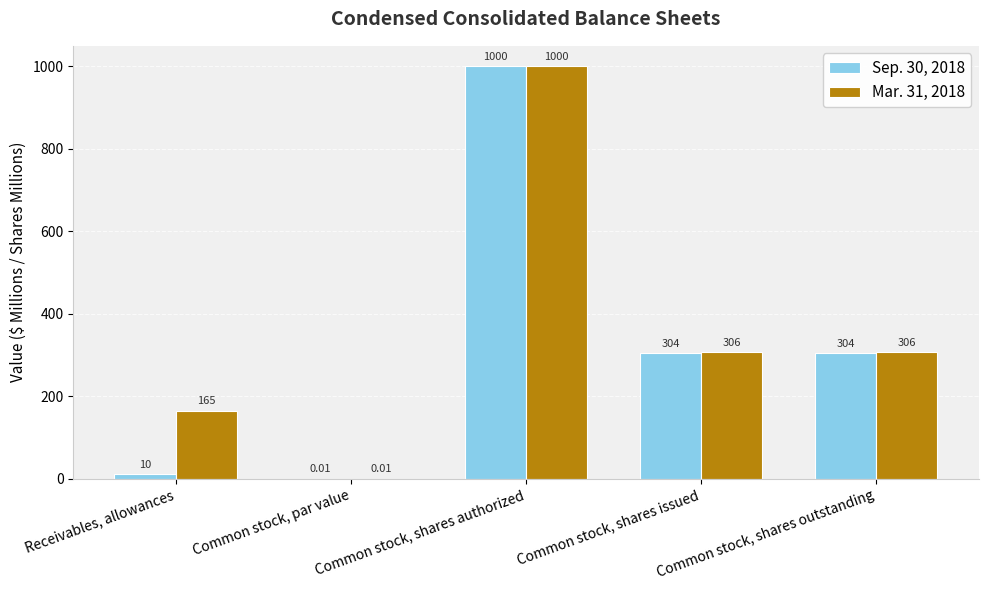

Between Receivables, allowances and Common stock, shares outstanding, which series saw the biggest shift?

Sep. 30, 2018